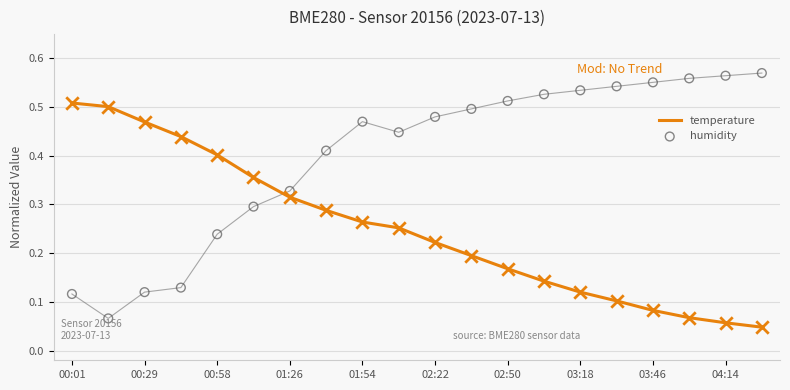

Which series has the largest total across all categories?

humidity